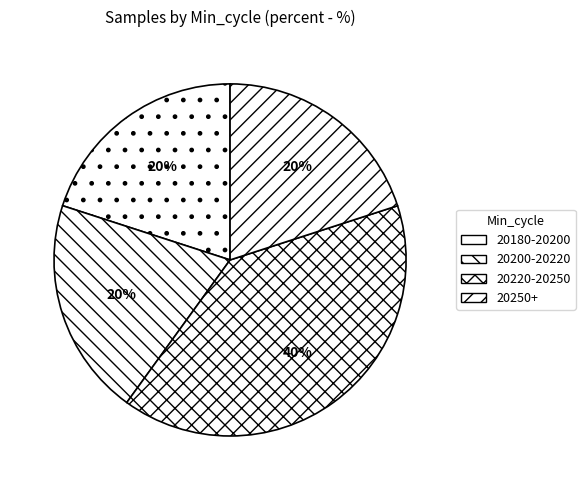

Count the number of slices in the pie.

4